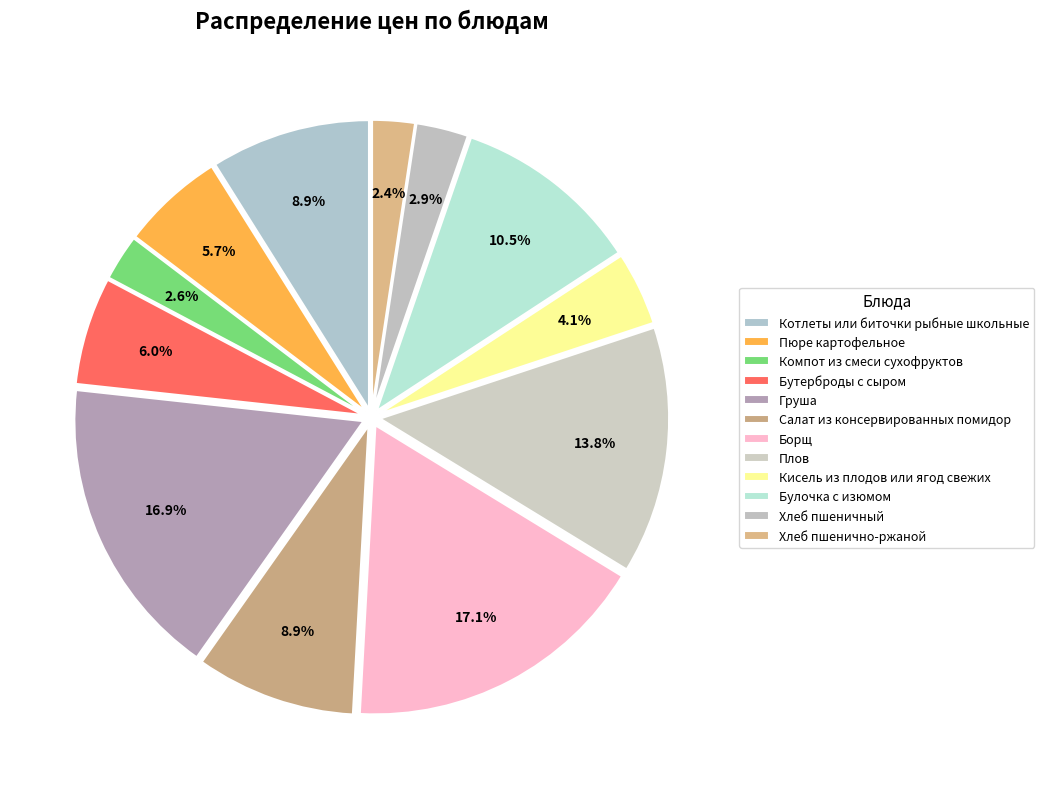

To the nearest percent, what percentage of the pie is Хлеб пшеничный?

3%